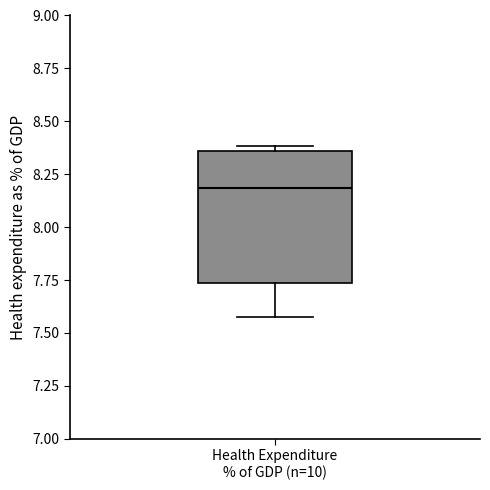

Where does the median line of the box for Health Expenditure % of GDP (n=10) sit on the y-axis? The values are not printed on the chart, so give them approximately, as read against the axis.

8.20